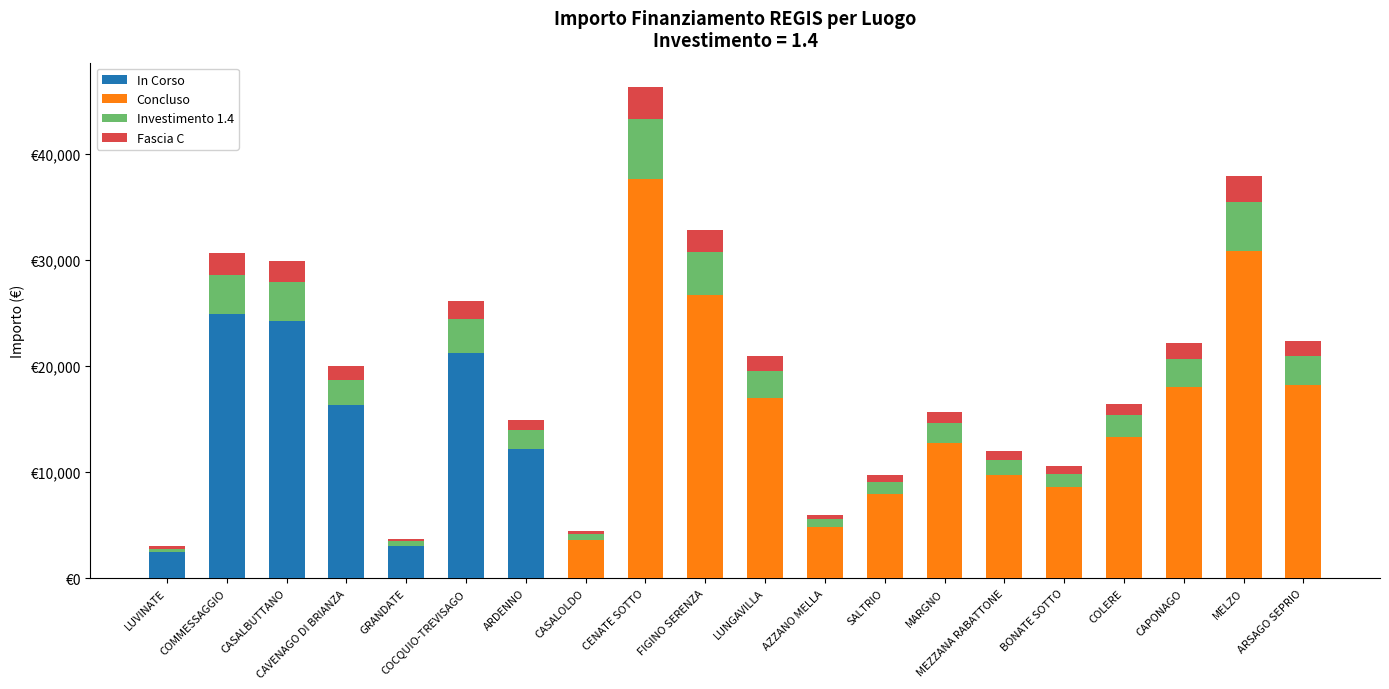

Are the bars horizontal?

No